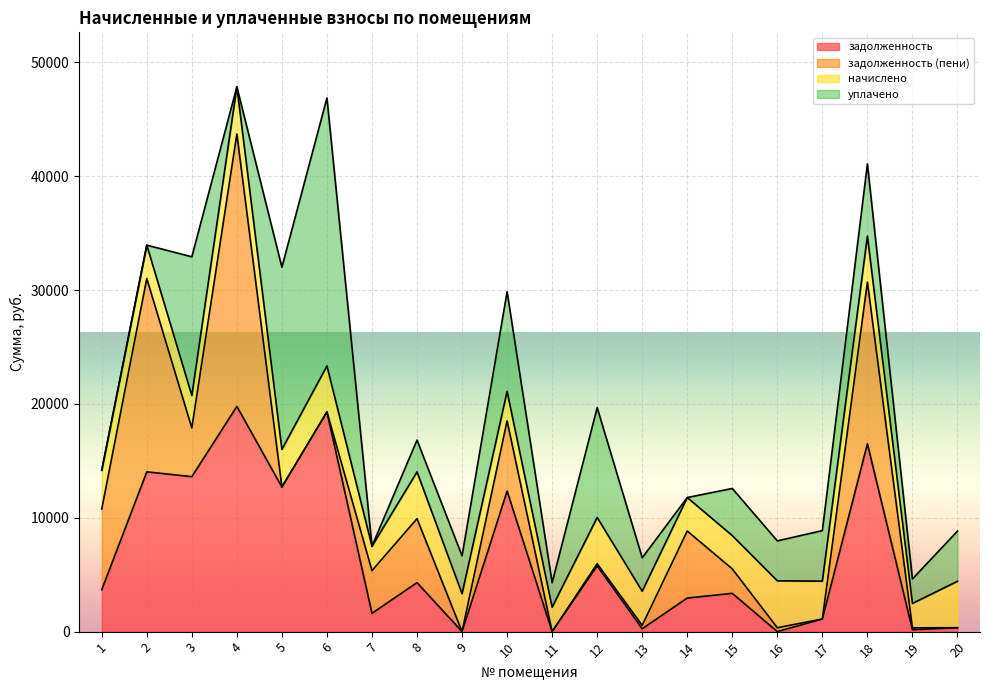

How many data points does each series have?

20